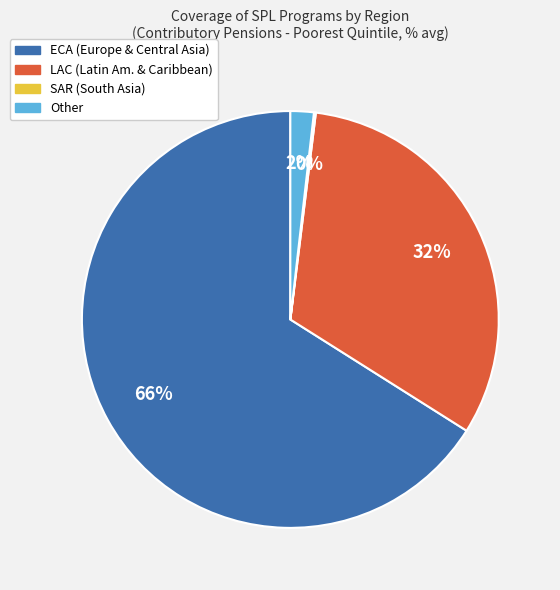

To the nearest percent, what is the average slice percentage?

25%